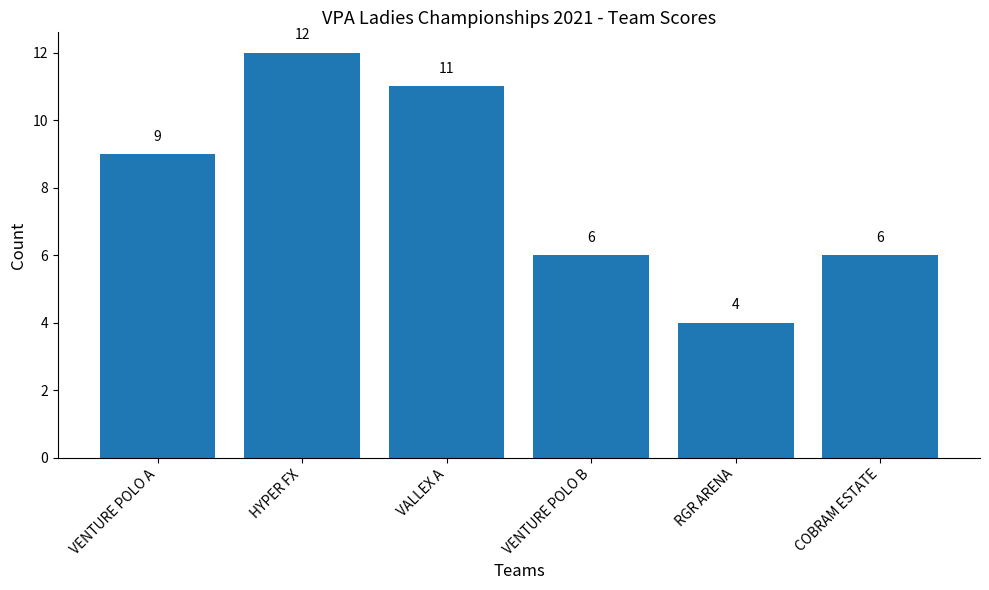

Reading right to left, transcribe all the data shown in this chart.

COBRAM ESTATE=6	RGR ARENA=4	VENTURE POLO B=6	VALLEX A=11	HYPER FX=12	VENTURE POLO A=9